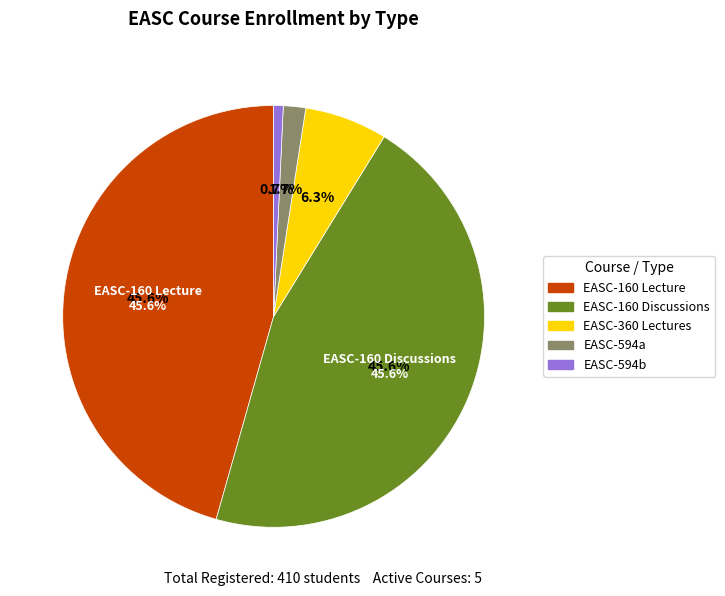

To the nearest percent, what percentage of the pie is Lecture (EASC-360)?

6%